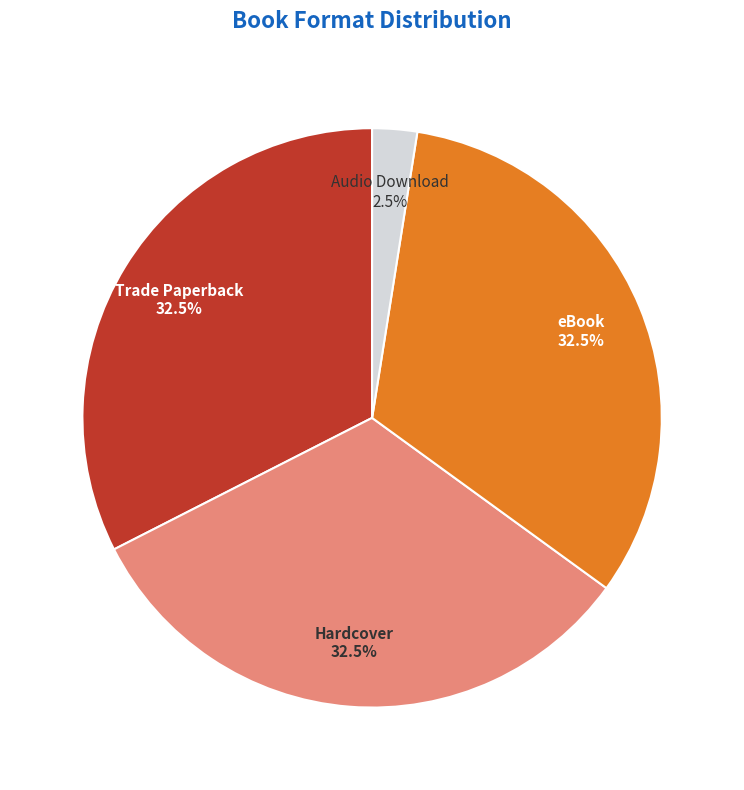

Is there a majority slice in this chart?

No